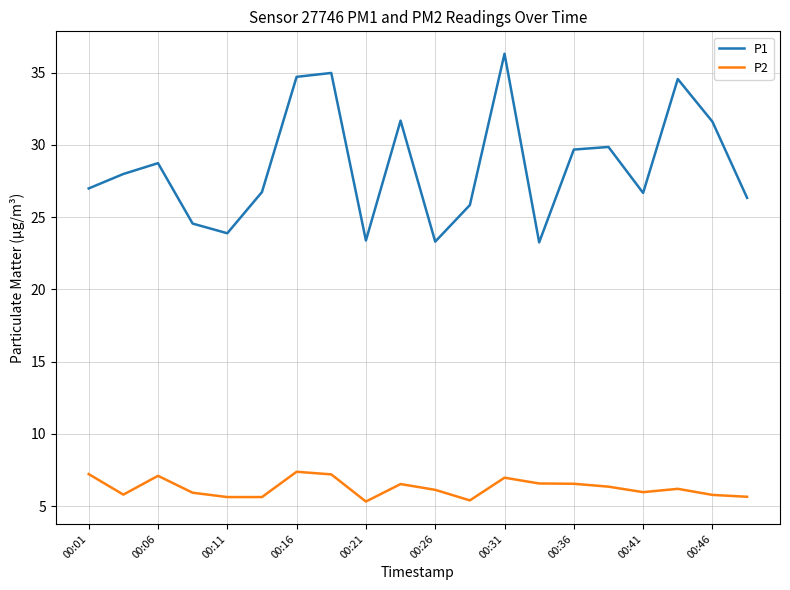

True or false: P1 and P2 cross at least once.

False